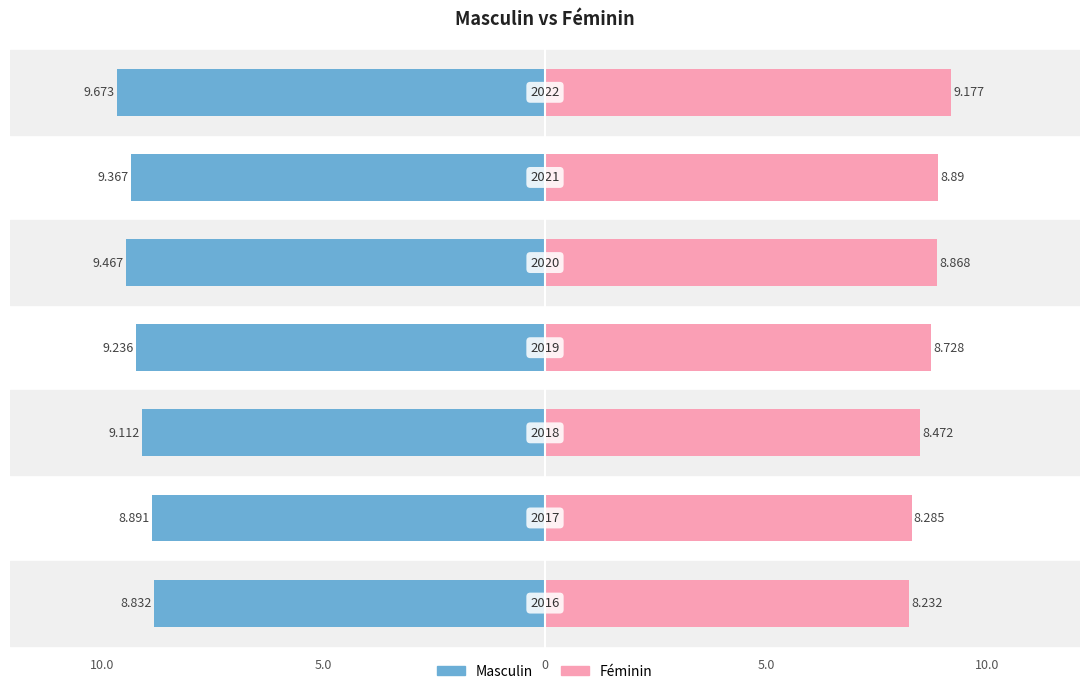

Does the chart contain any negative values?

No